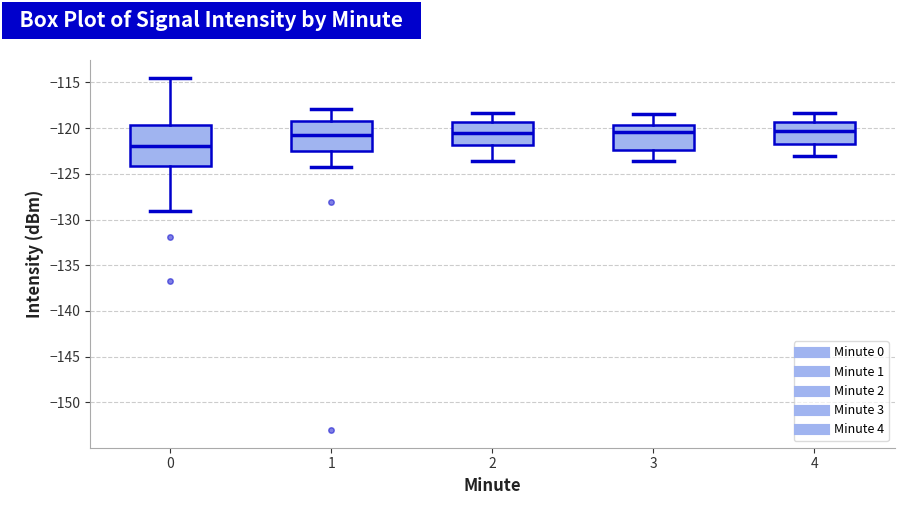

Where does the lower whisker of the box at x = 1 end on the y-axis? The values are not printed on the chart, so give them approximately, as read against the axis.

-124.0